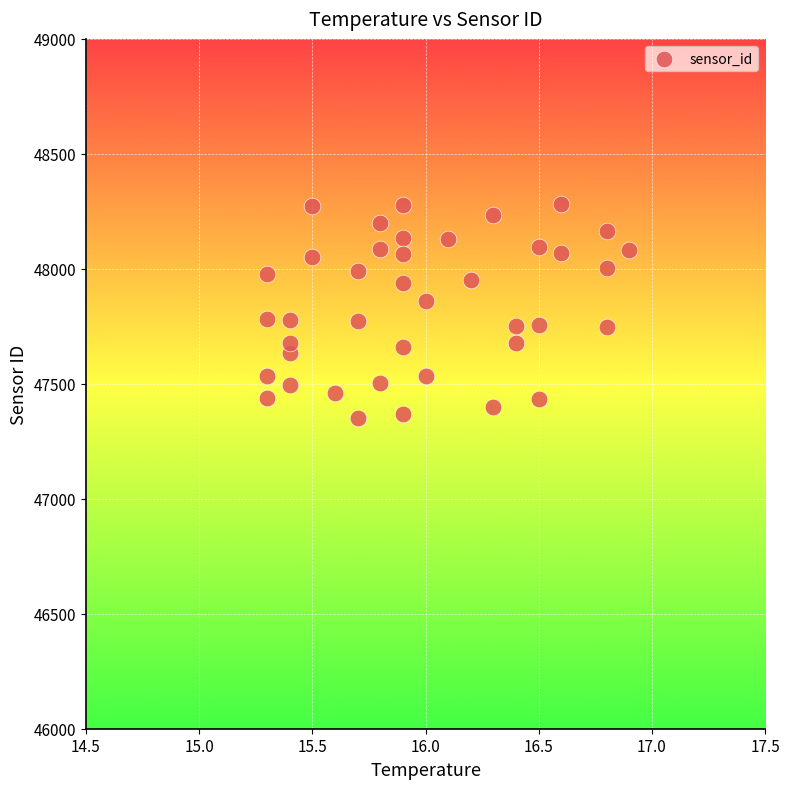

What is the range of Y values (max minus min)?

931.8